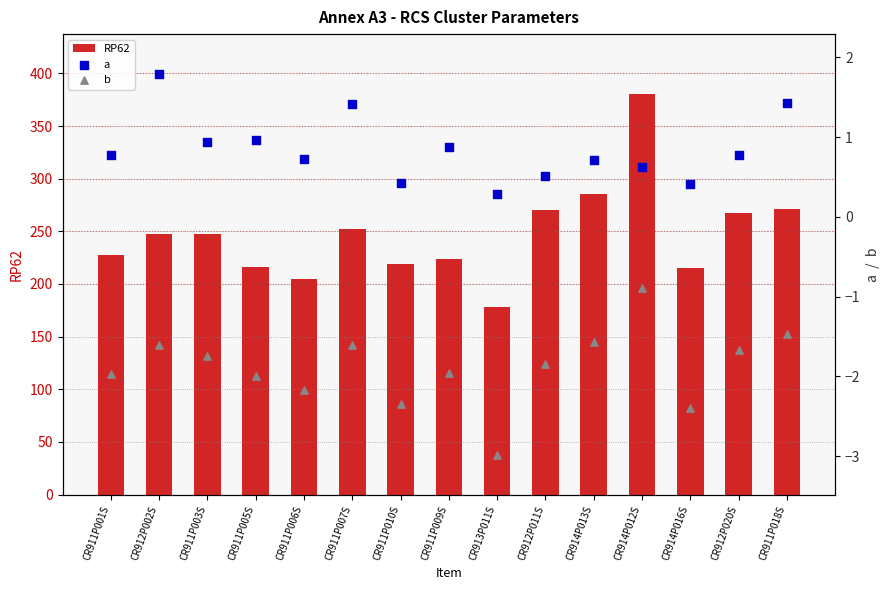

What are all the series names shown in the legend?

RP62, a, b